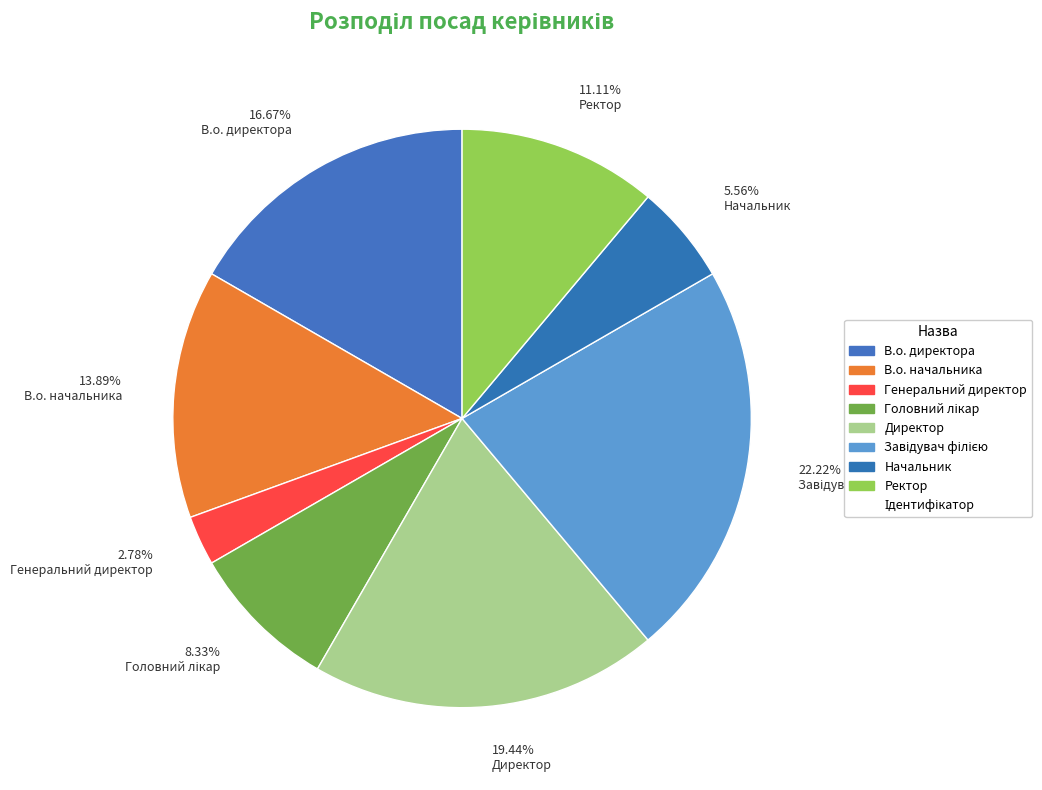

Which has a higher value, 19.44% Директор or 5.56% Начальник?

19.44% Директор